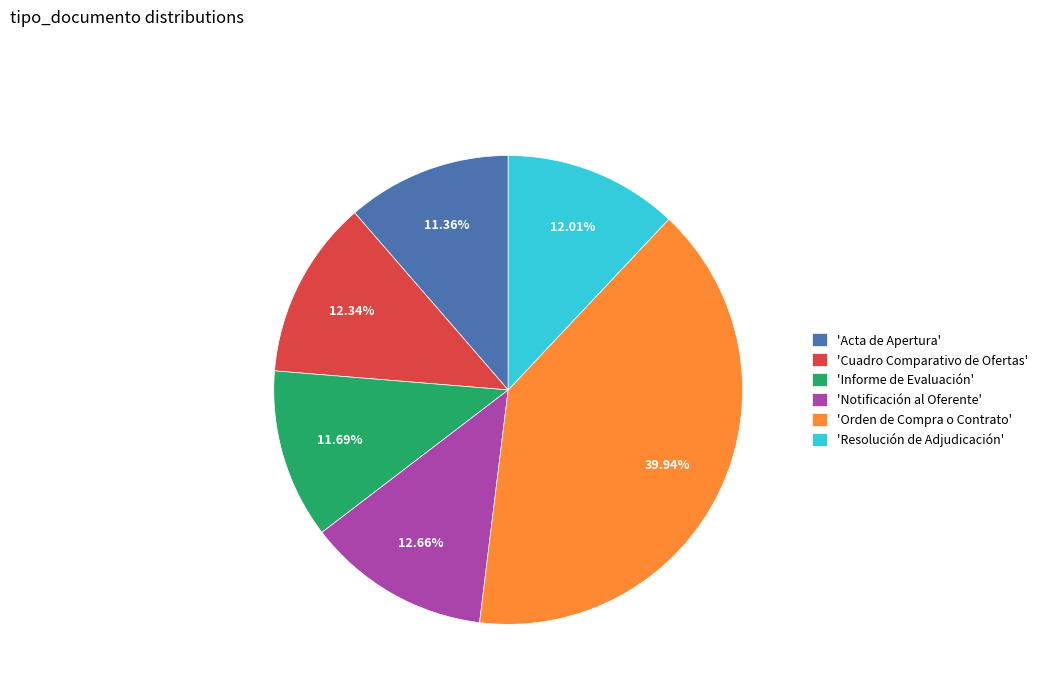

Is the sum of 'Notificación al Oferente' and 'Resolución de Adjudicación' greater than half?

No